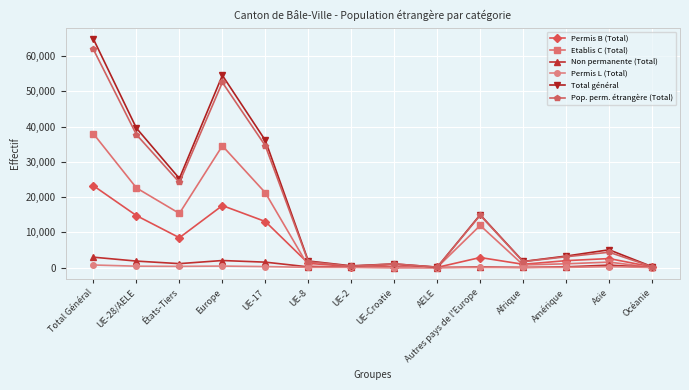

How many lines are shown in the chart?

6